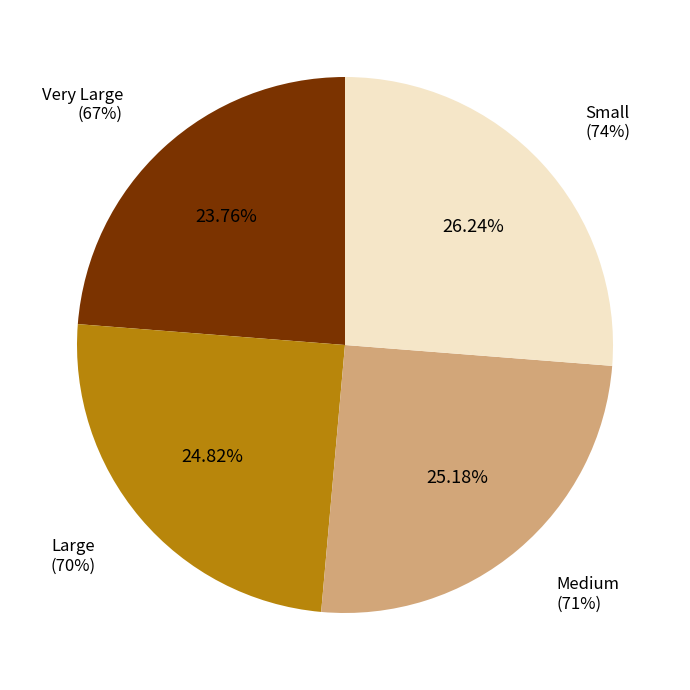

What is the change in value from Large to Medium?

+1